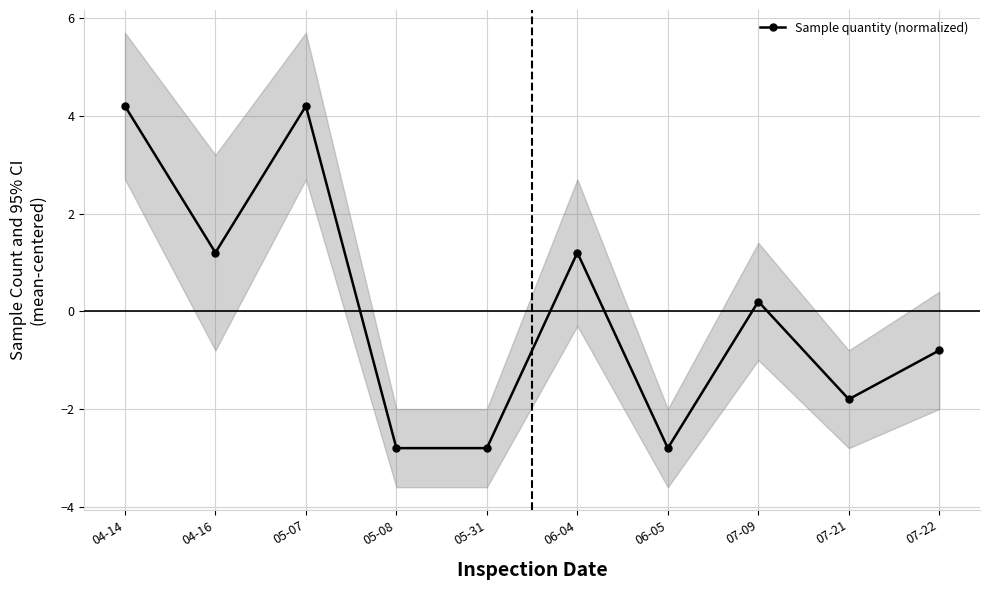

How many categories are shown in the chart?

10